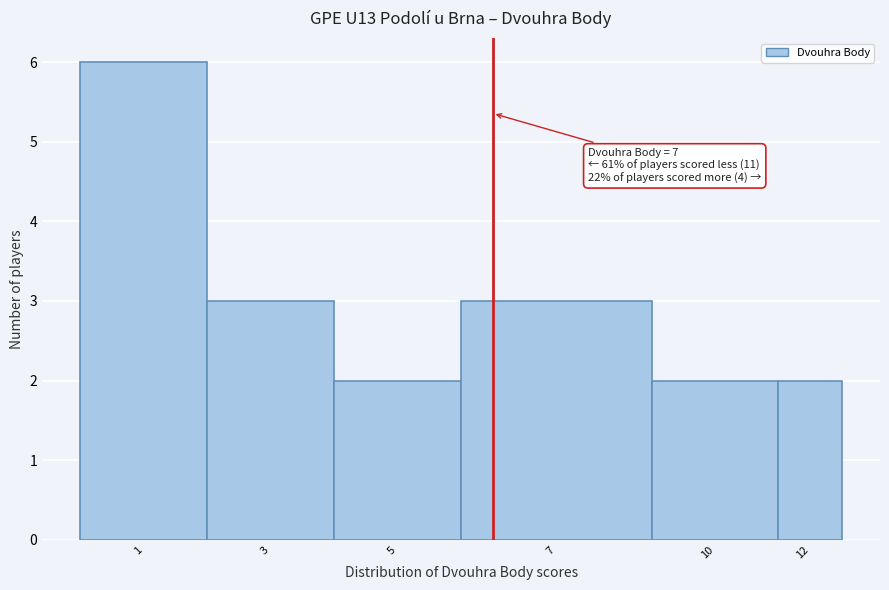

Reading left to right, transcribe all the data shown in this chart.

1=6	3=3	5=2	7=3	10=2	12=2